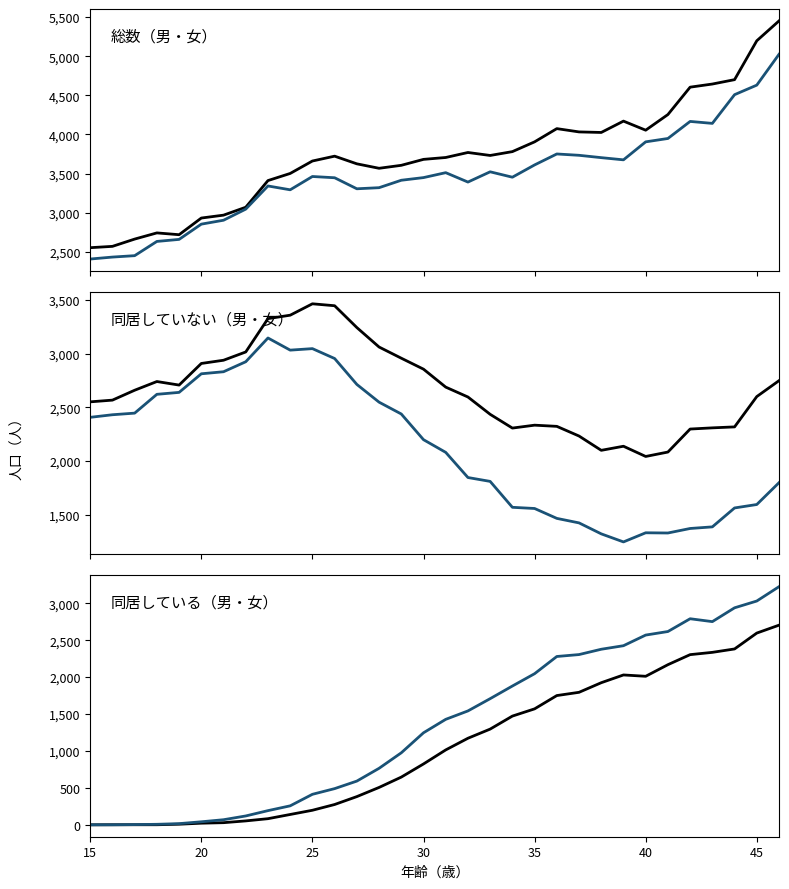

How many positive values does the 同居している（女） series have?

30